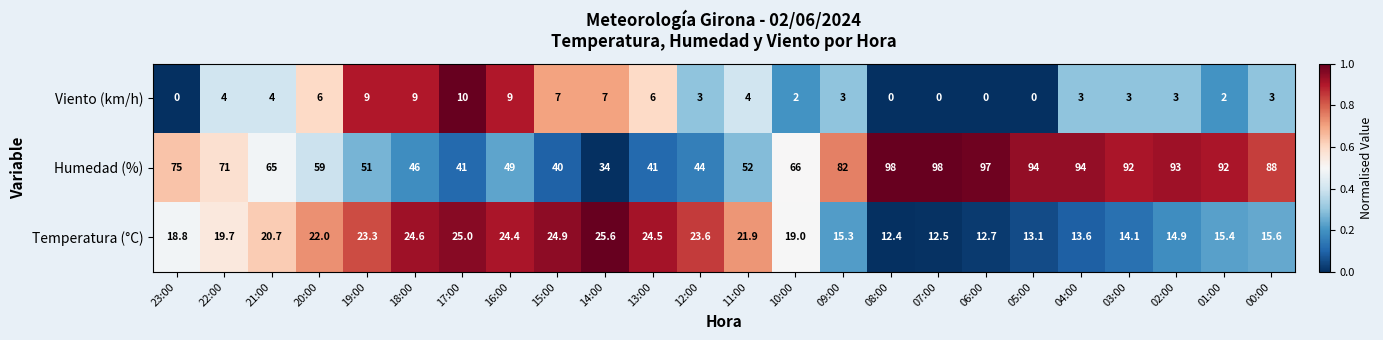

Is it true that Temperatura (°C) equals 24.4 at 16:00?

True